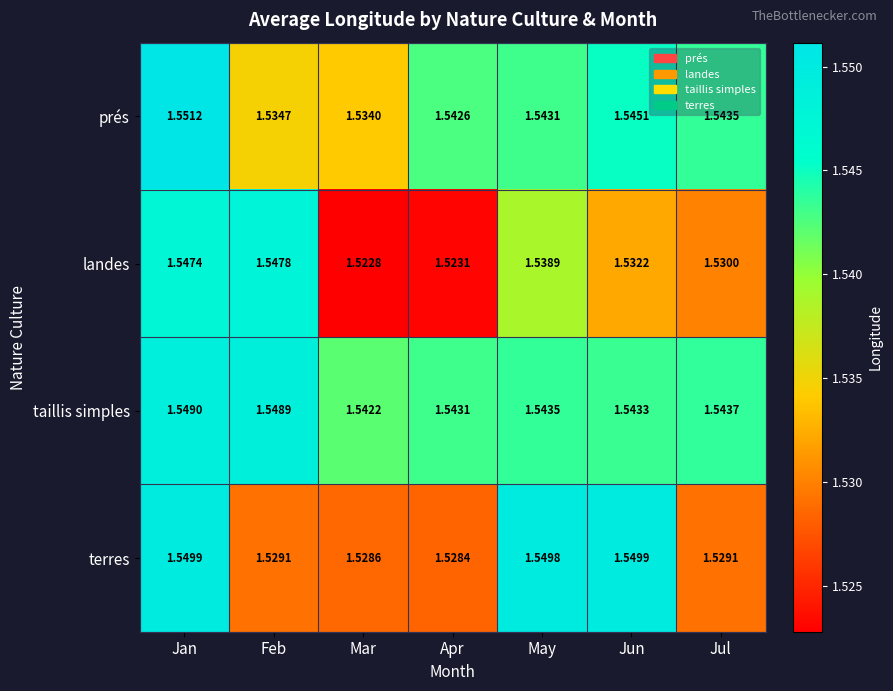

Which category has the highest value across all series?

Jan